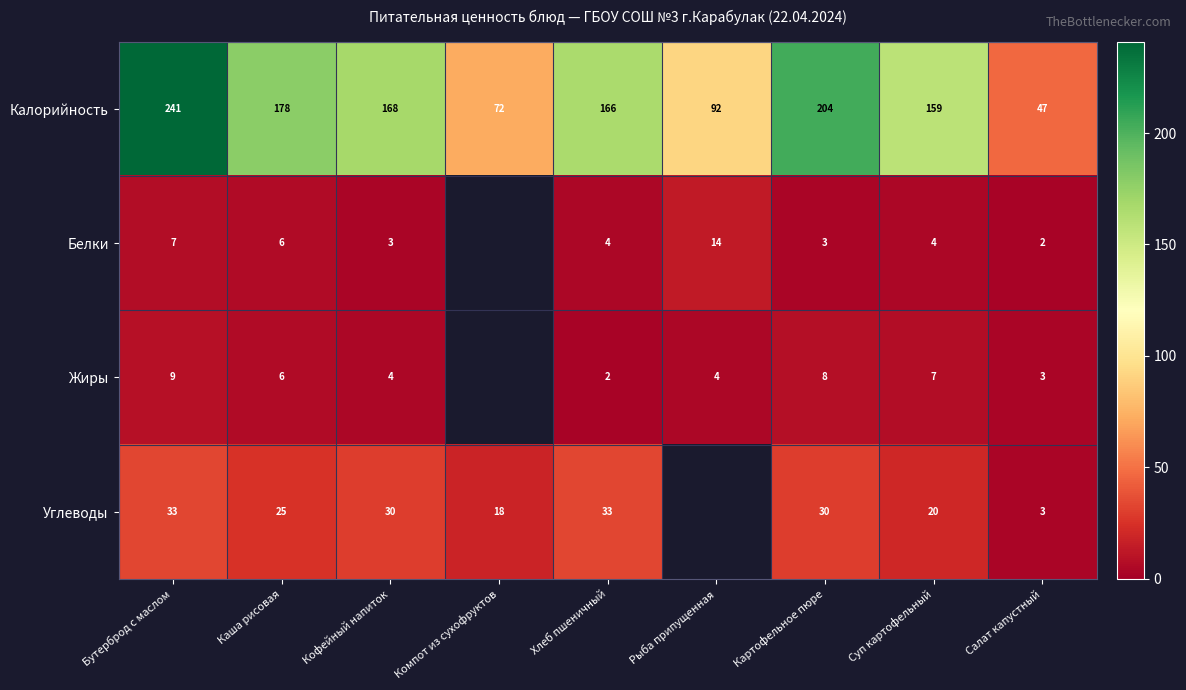

True or false: Калорийность has a value of 92 at Рыба припущенная.

True